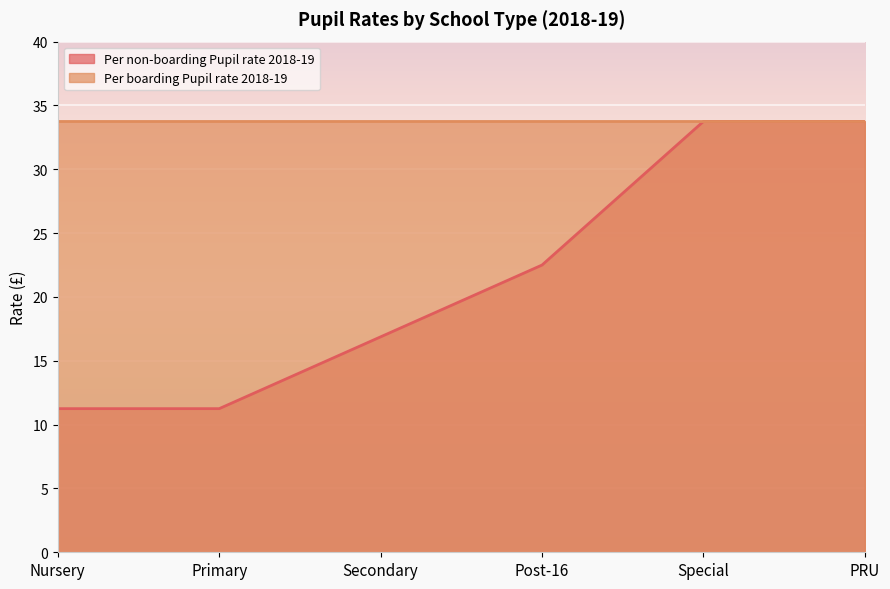

List the labels in order of value, largest first.

Special, PRU, Post-16, Secondary, Nursery, Primary